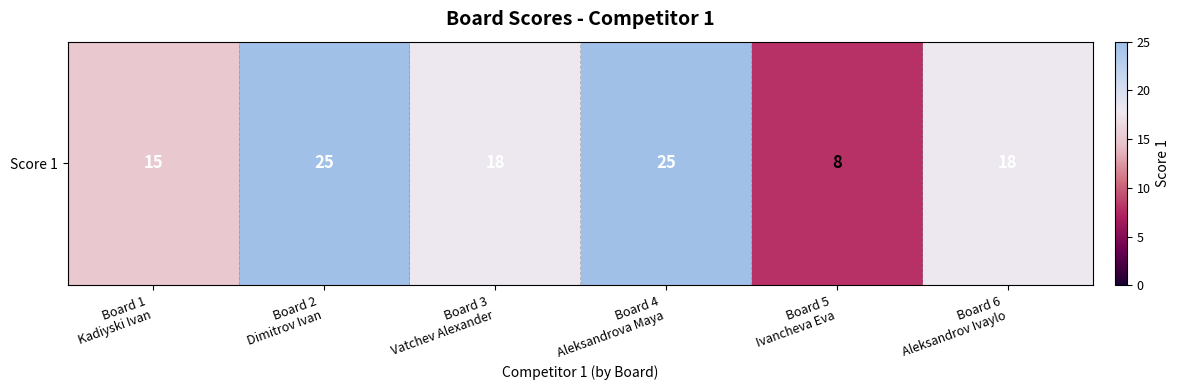

What is the difference between the maximum and minimum values?

17